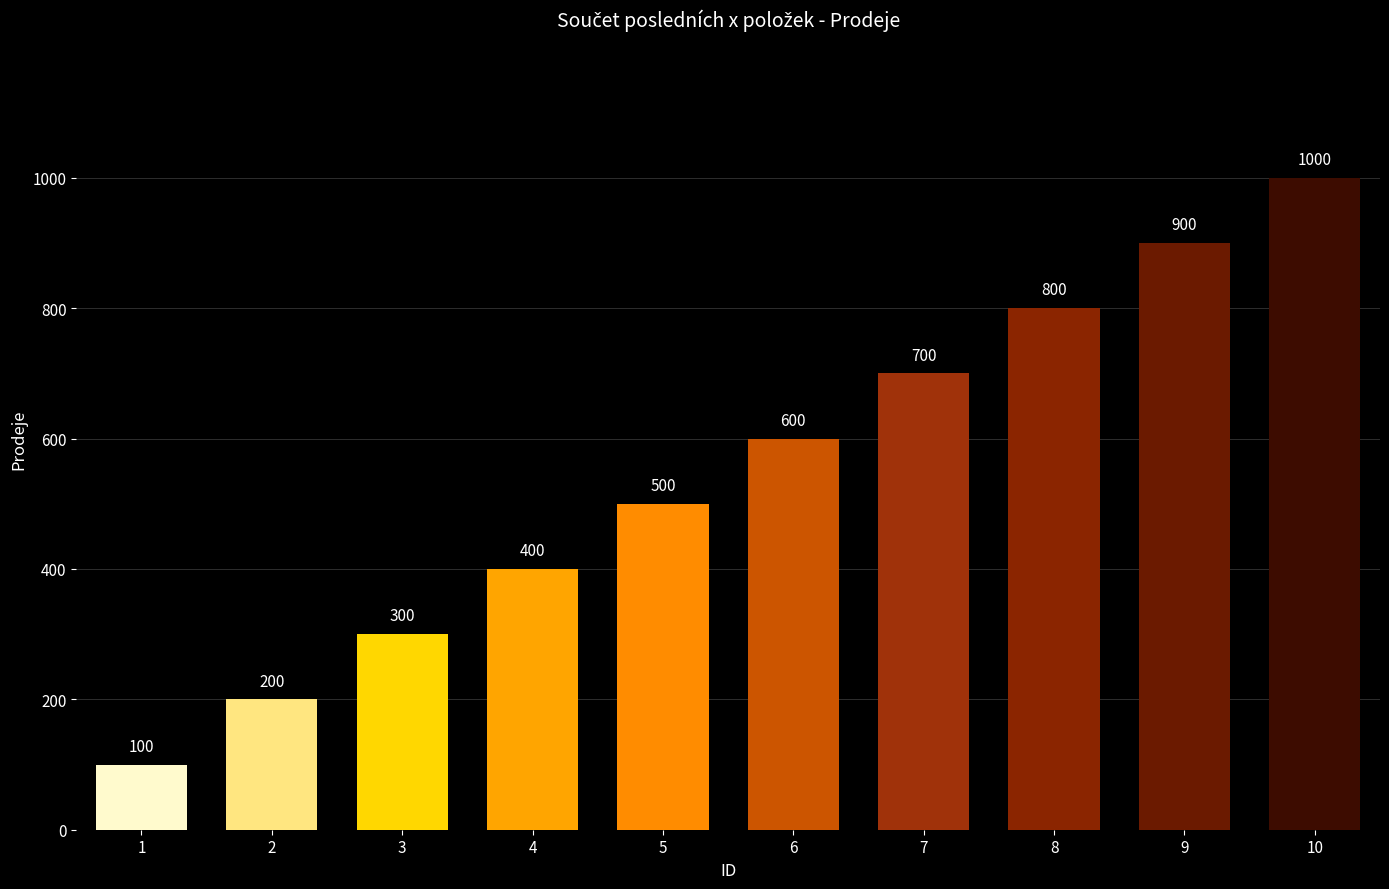

Reading left to right, transcribe all the data shown in this chart.

100	200	300	400	500	600	700	800	900	1000